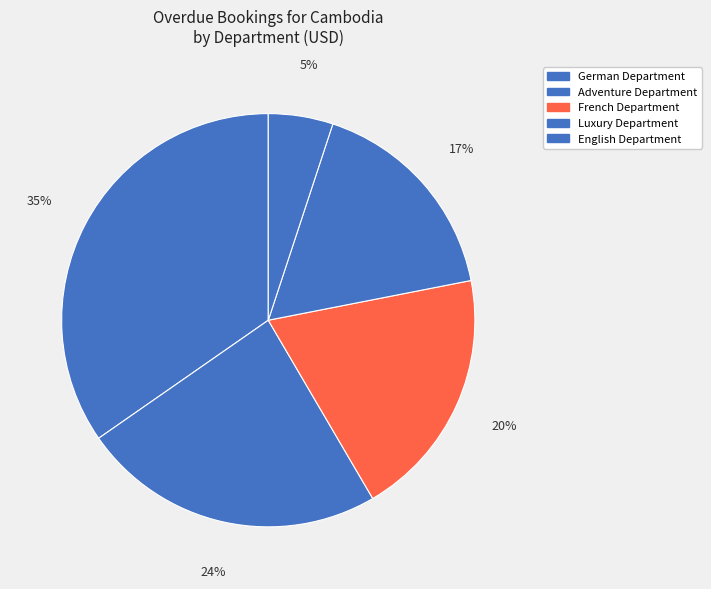

Is there any slice that represents more than half of the pie?

No